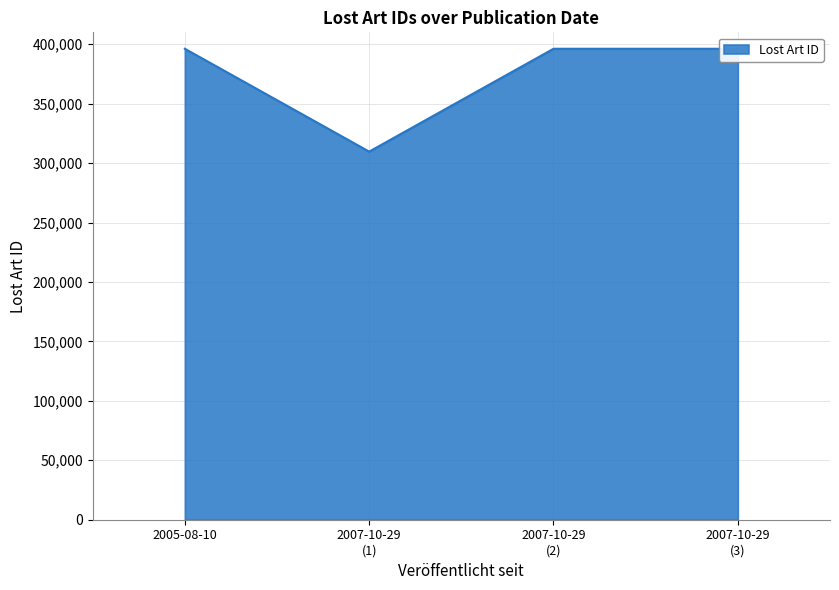

What is the sum of all values?

1498178